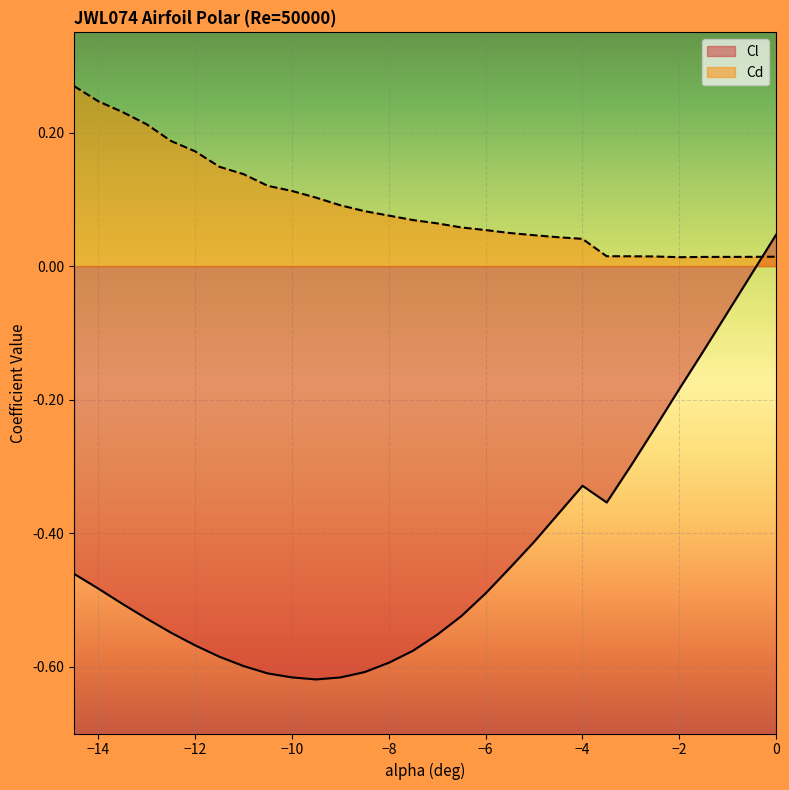

Which series has the widest spread of values?

Cl